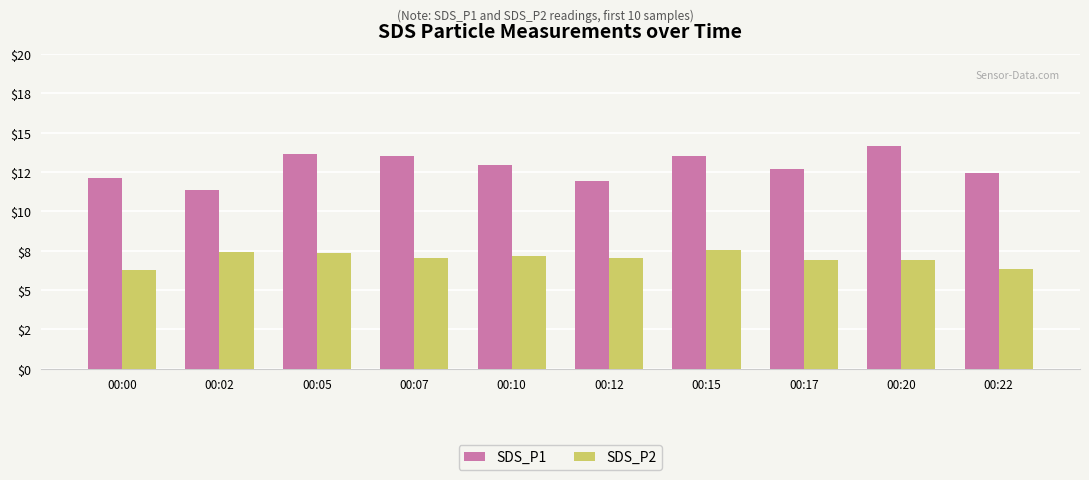

What is the minimum value shown in the chart?

6.3